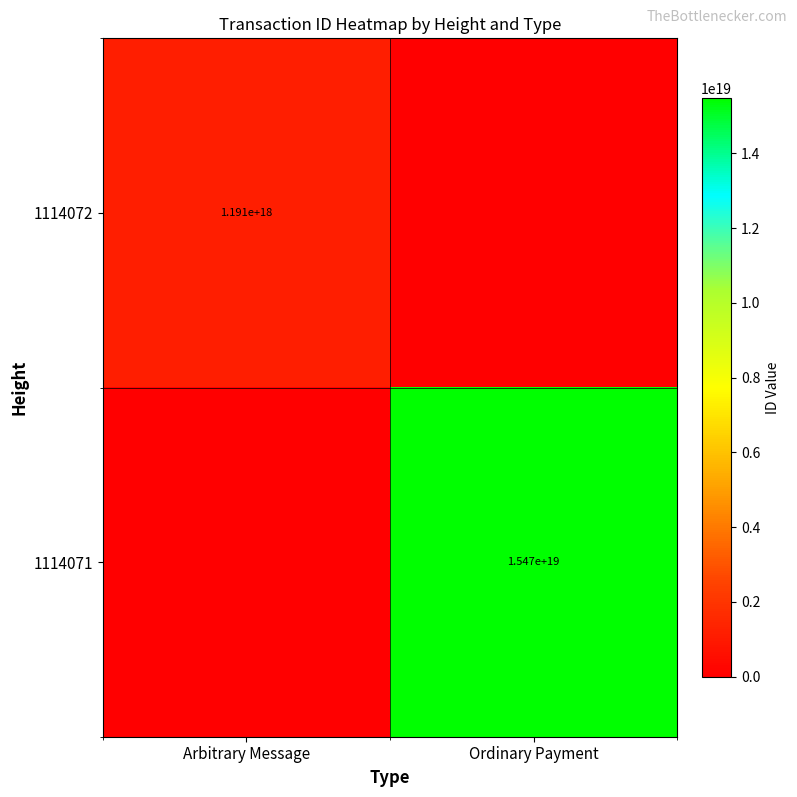

True or false: 1114071 has a value of 15470000000000000000 at Ordinary Payment.

True